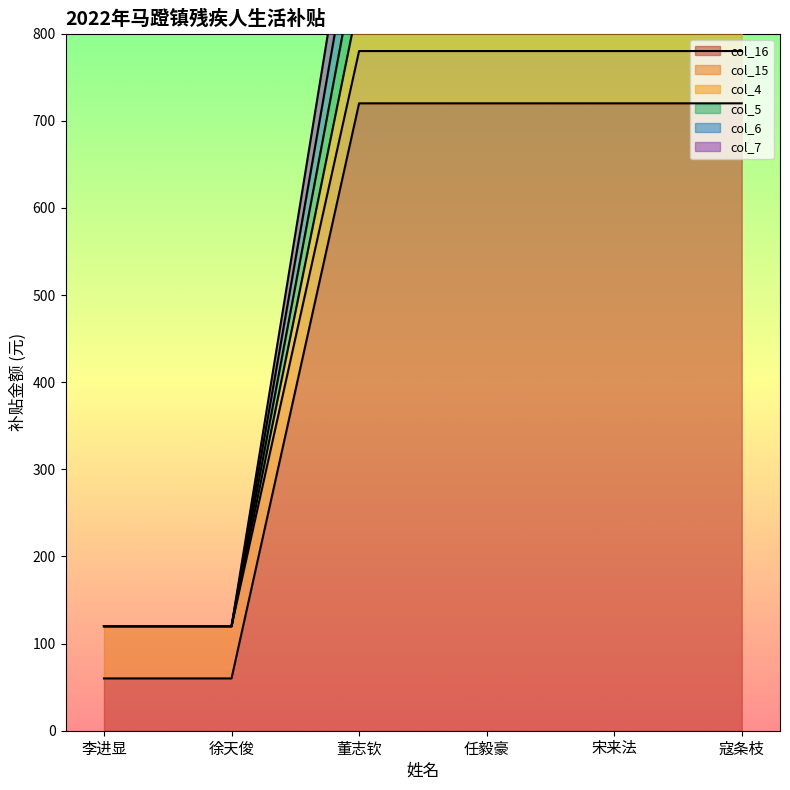

True or false: col_7 has a value of 1683 at 董志钦.

False